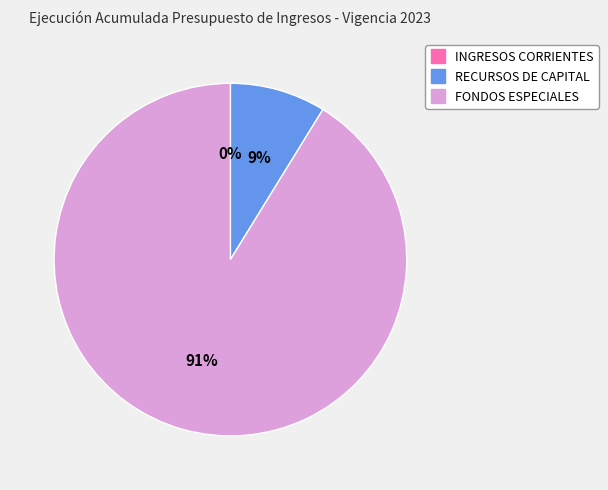

To the nearest percent, what is the difference between the largest and smallest slice percentages?

91%